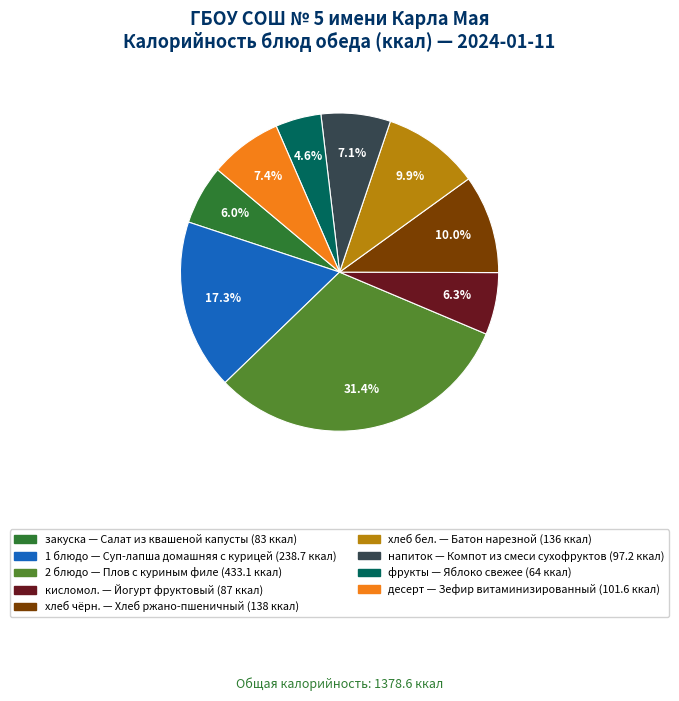

Is there a majority slice in this chart?

No